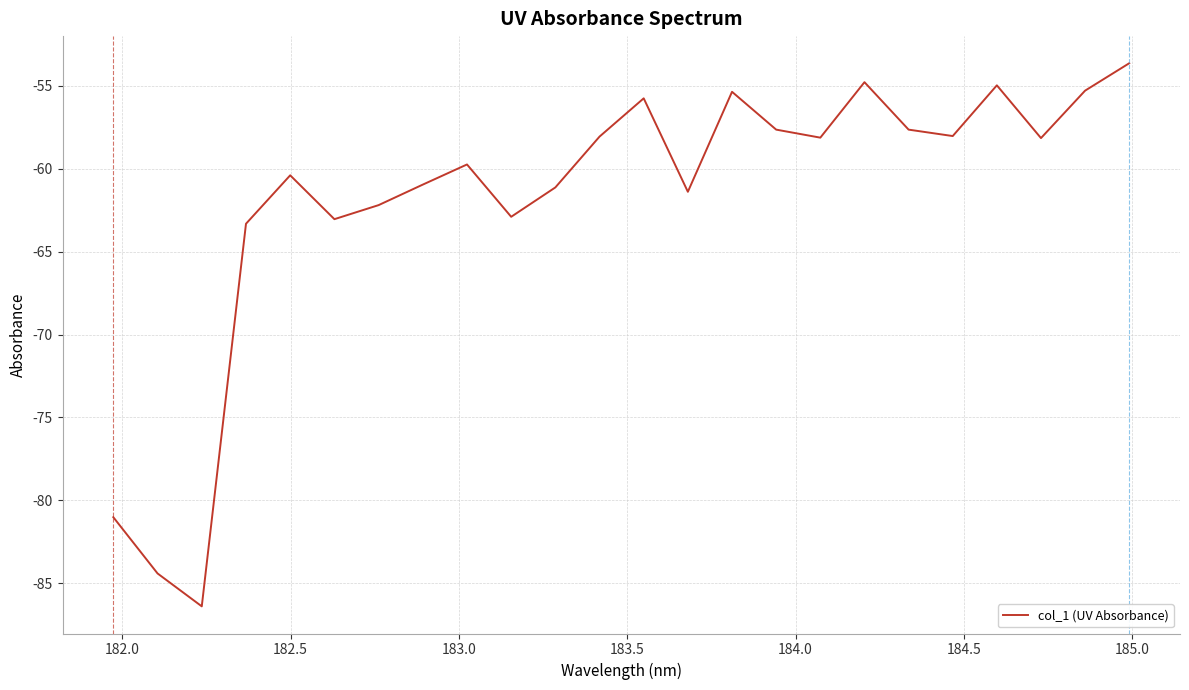

What is the minimum value shown in the chart?

-86.4